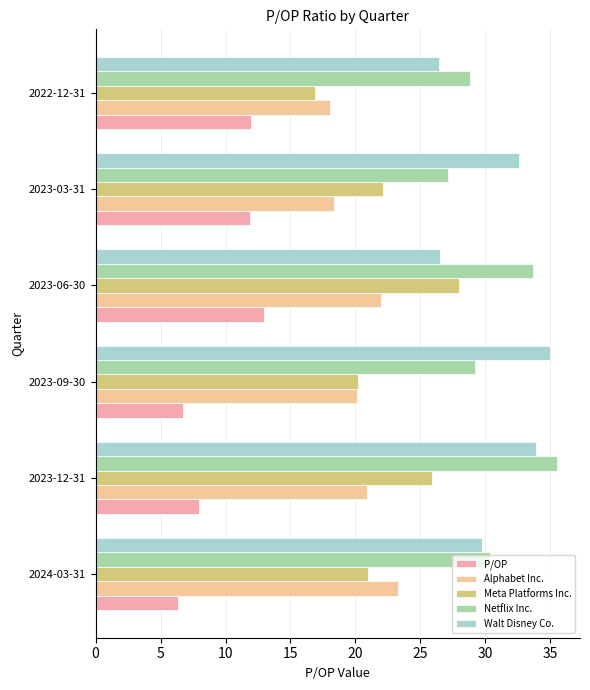

Which label corresponds to the largest value in the chart?

2023-12-31